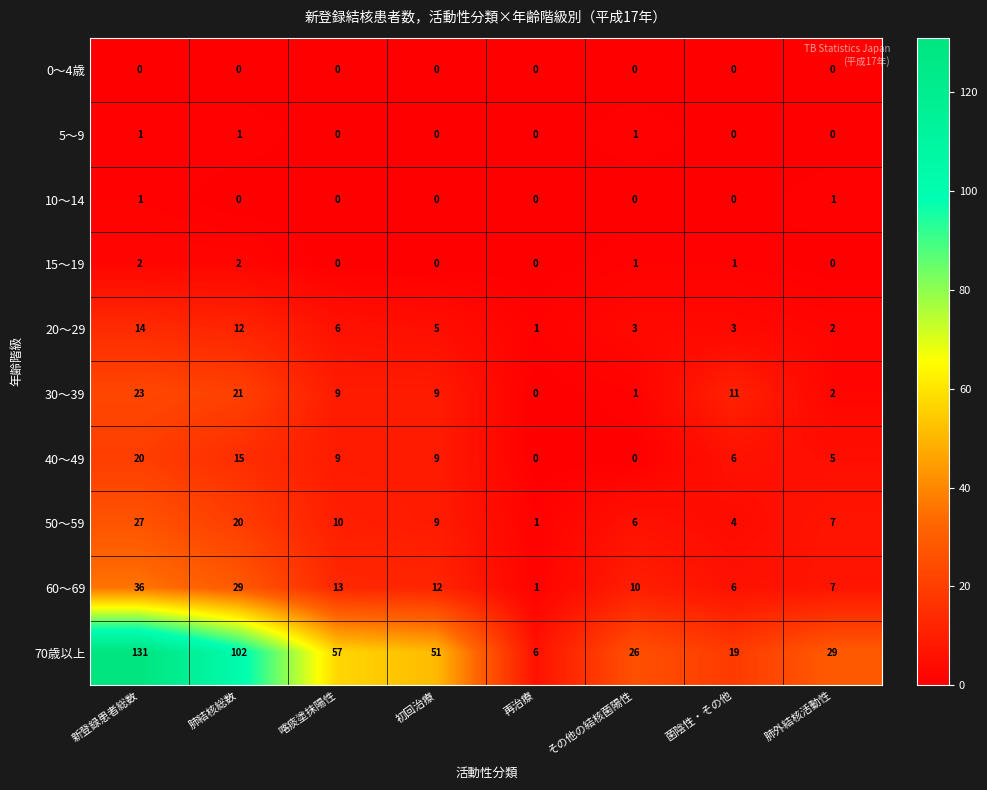

What is the maximum value shown in the chart?

131